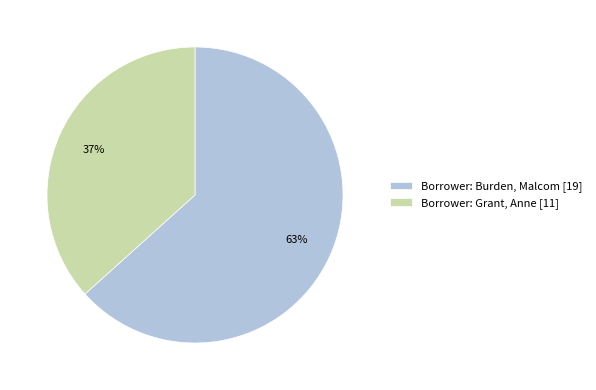

True or false: Borrower: Burden, Malcom [19] accounts for 73% of the total.

False